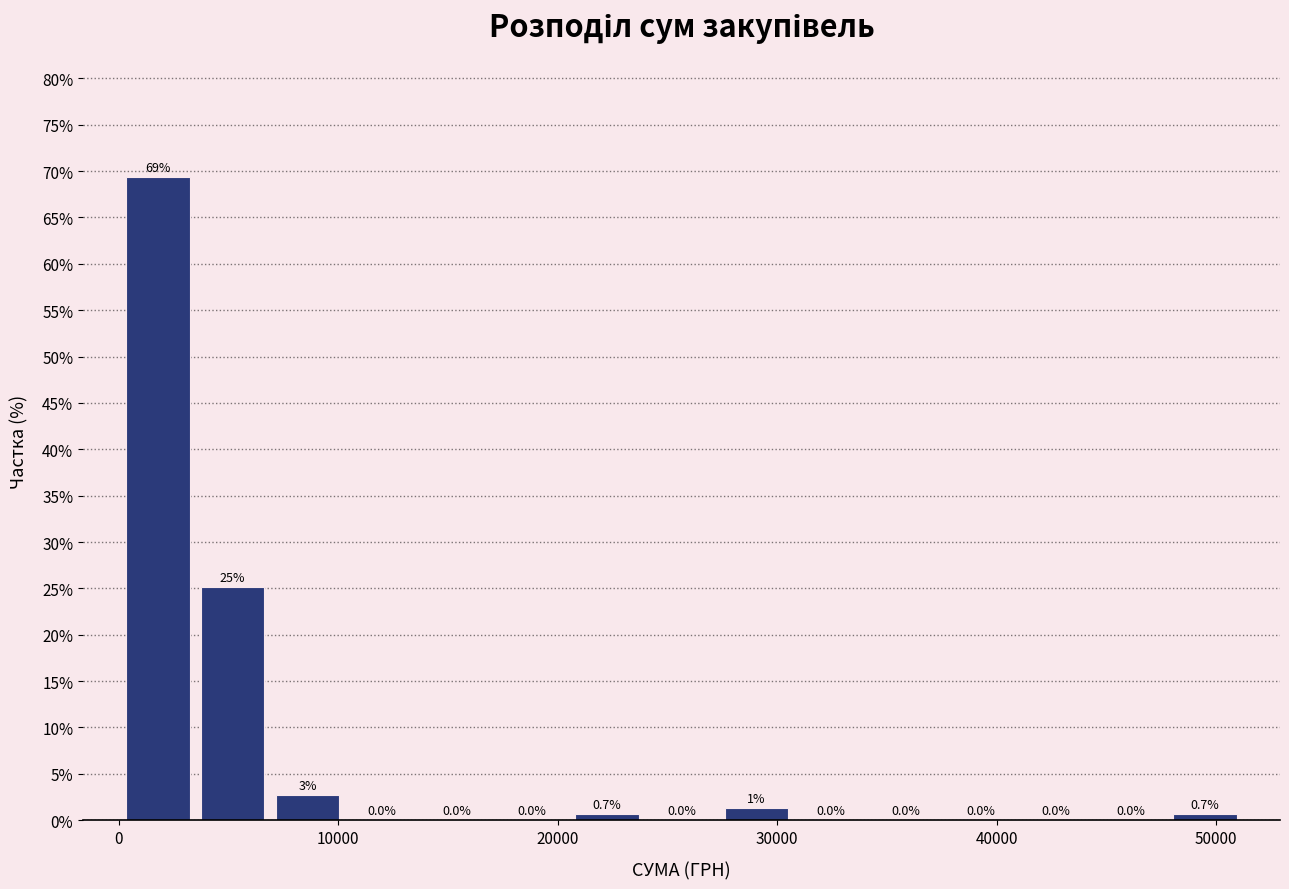

Read against the x-axis, roughly where is the centre of the tallest bar?

2000